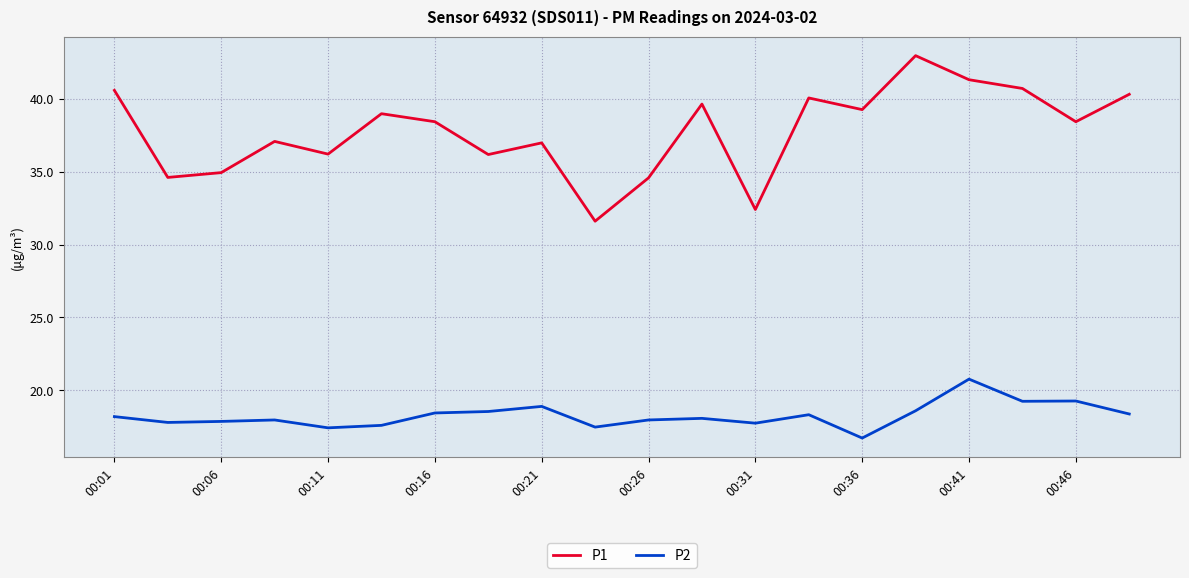

Which series has the widest spread of values?

P1